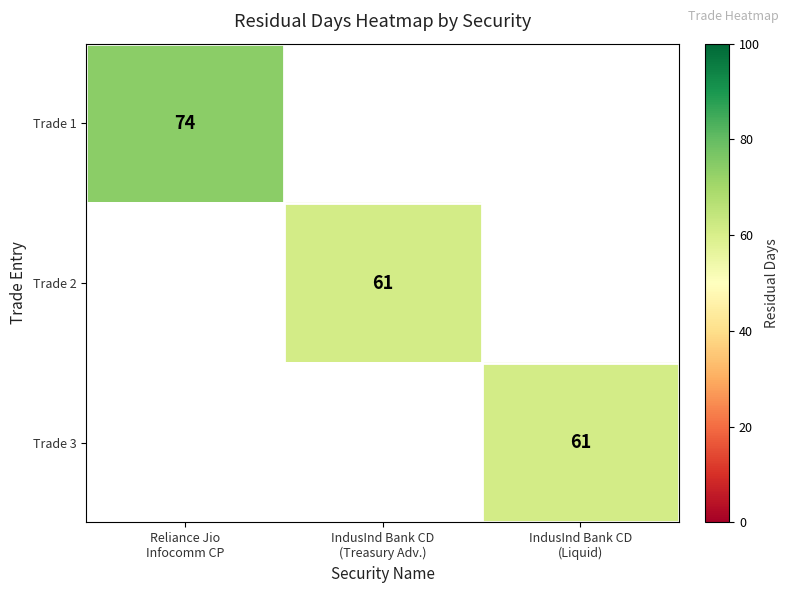

Count the number of categories in the chart.

3